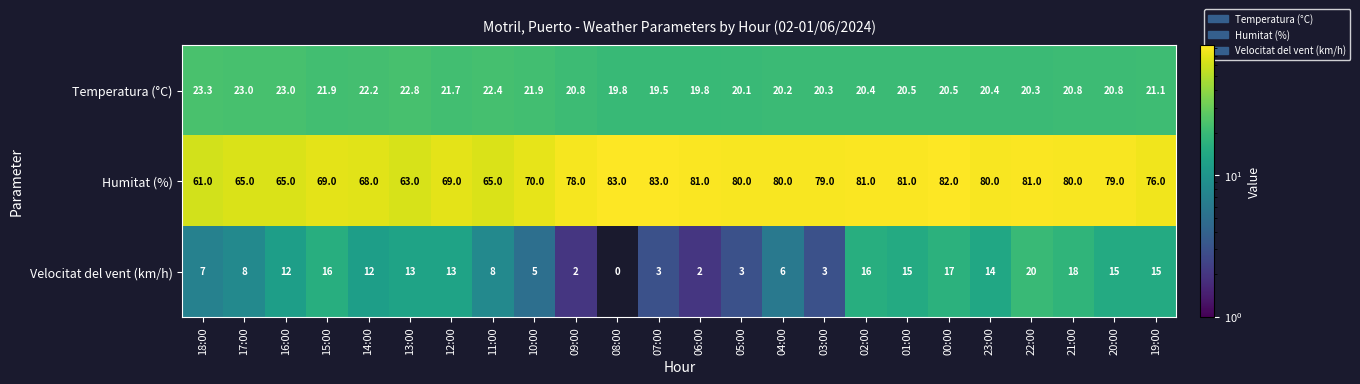

Which series has the largest total across all categories?

Humitat (%)